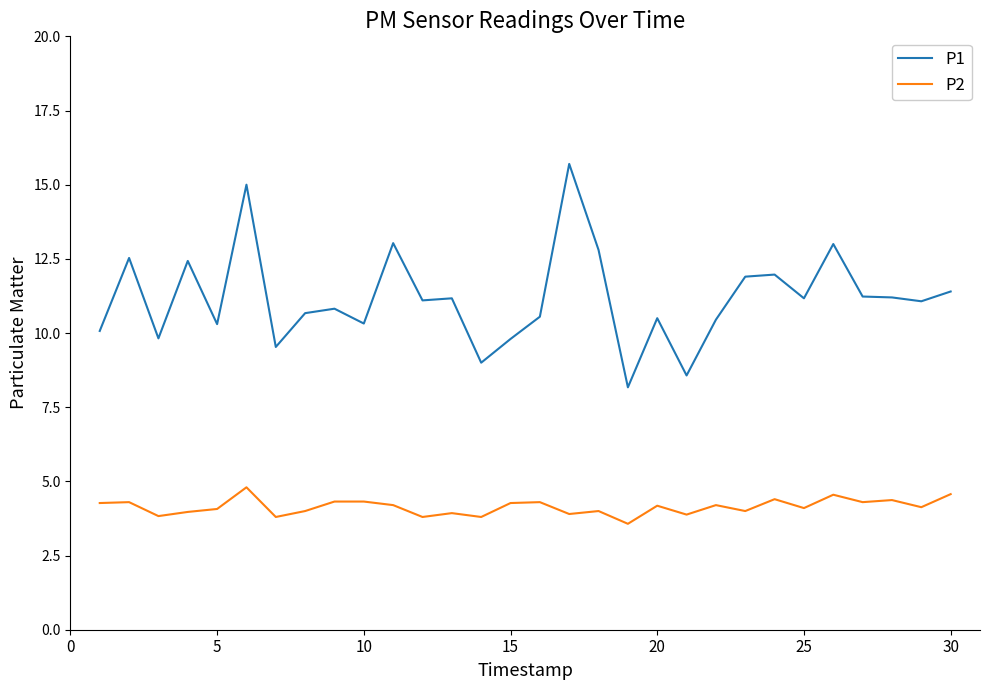

True or false: P1 and P2 intersect in this chart.

False